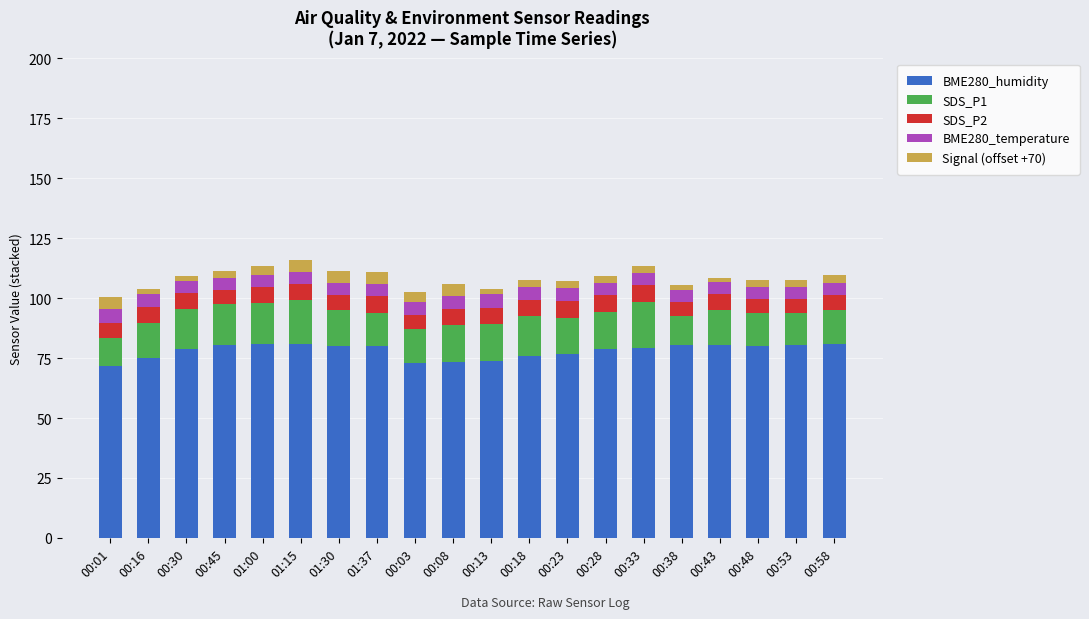

What is the highest value of the BME280_humidity series?

81.0